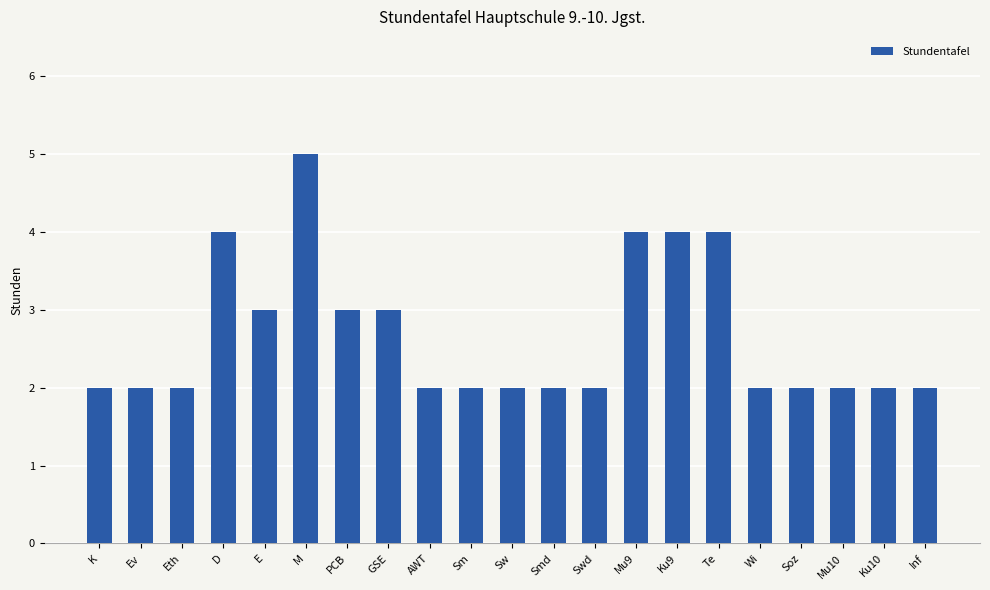

What is the ratio of the value at Swd to the value at Mu9?

0.5